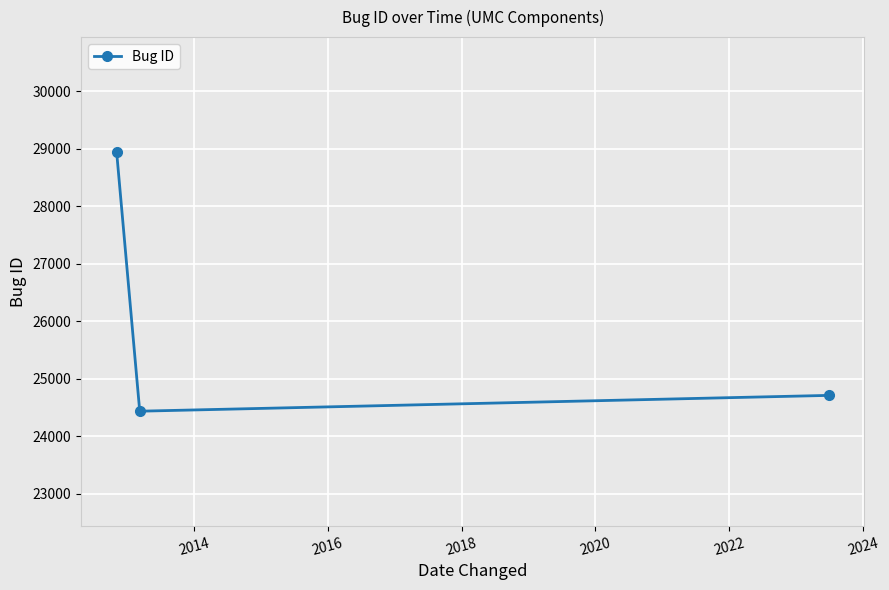

What is the difference between the maximum and minimum values?

4507